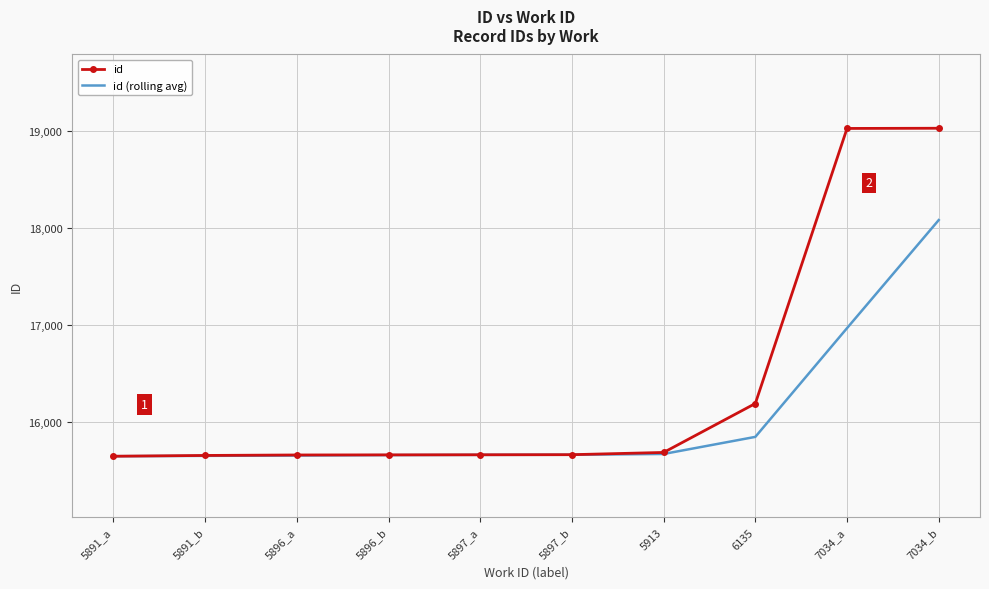

What is the total value across all series at 5913?

31346.3